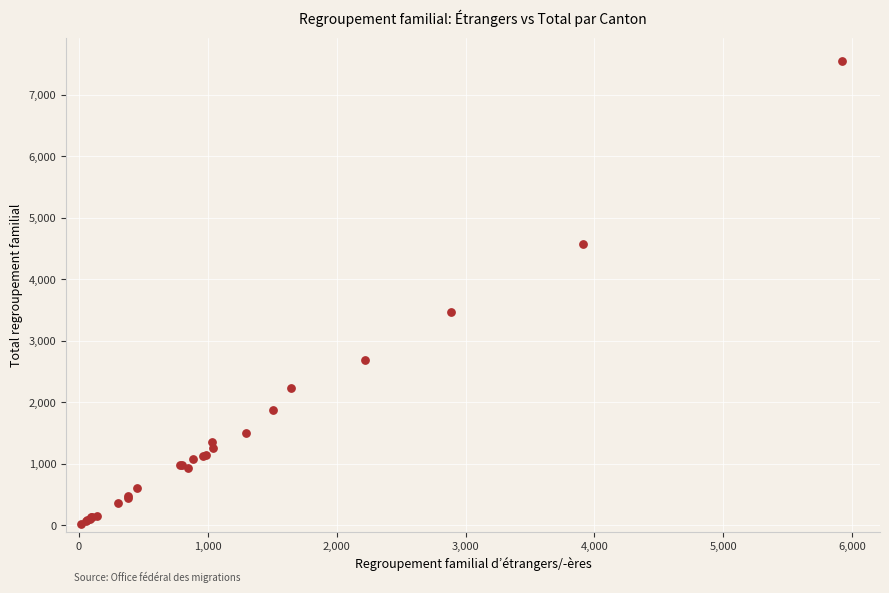

What Y value in the scatter plot is closest to 3783?

3468